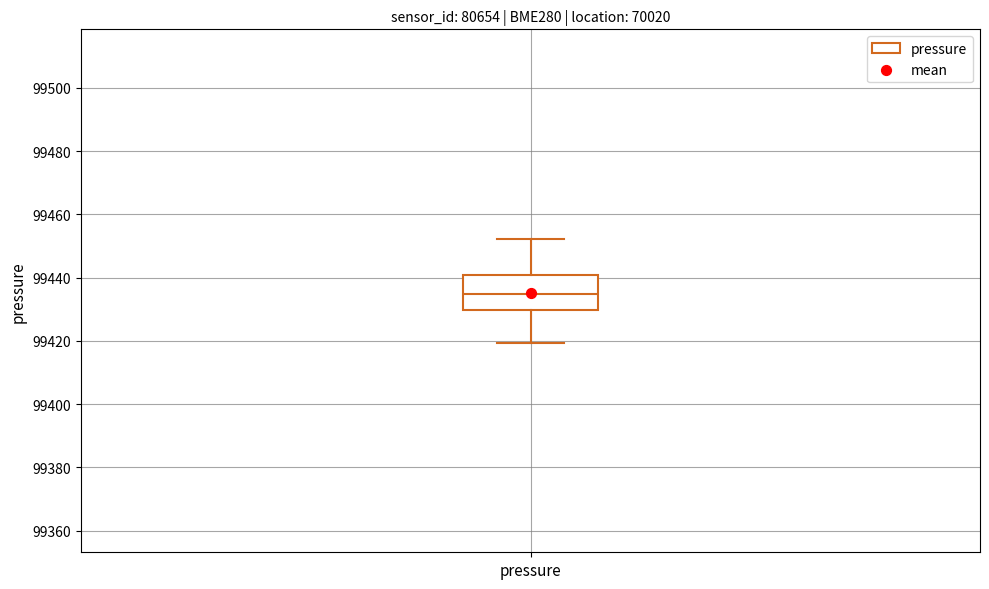

Transcribe this box plot: give where the median line is, the range the box spans, and where the two whiskers end, as read against the y-axis. The values are not printed on the chart, so give them approximately, as read against the axis.

median 99434, box 99430 to 99440, whiskers 99420 to 99452